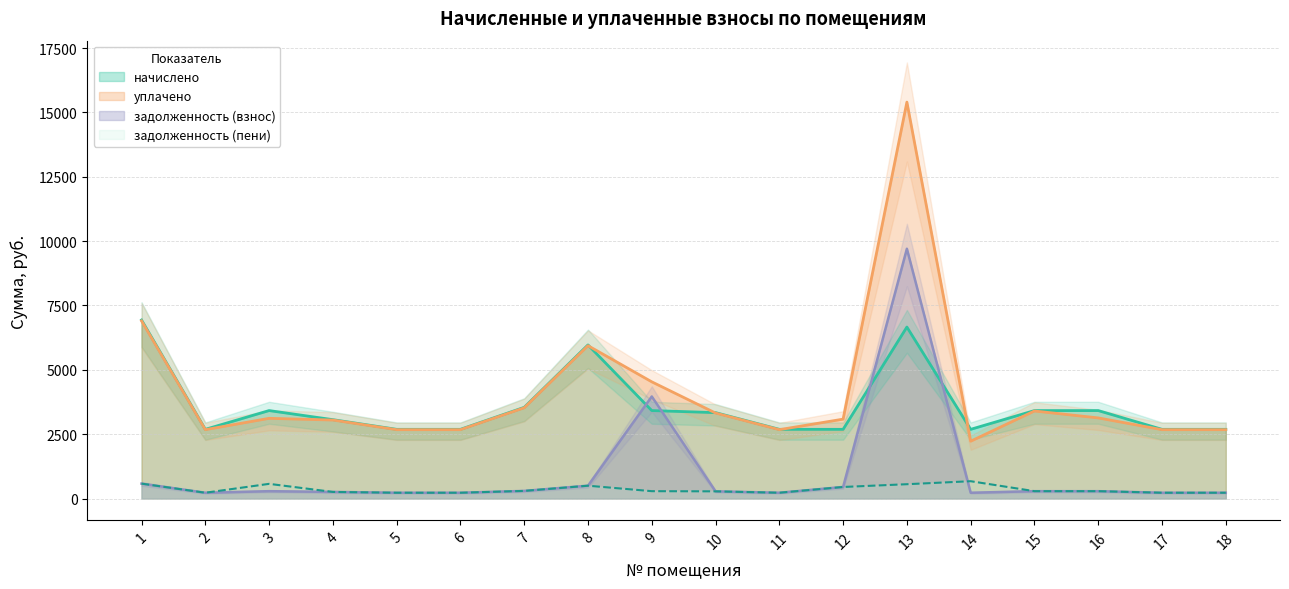

Between 4 and 13, which is larger?

13